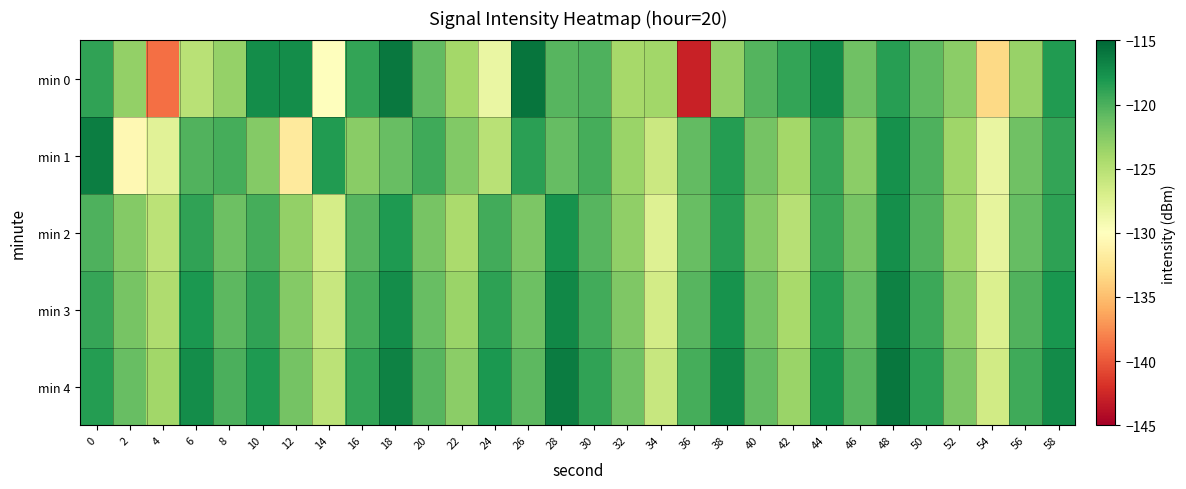

What is the spread (max minus min) of values at 10?

5.0